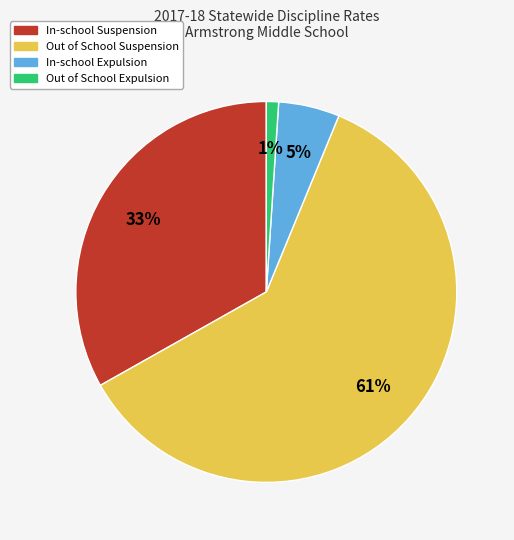

To the nearest percent, what percentage of the pie is In-school Expulsion?

5%